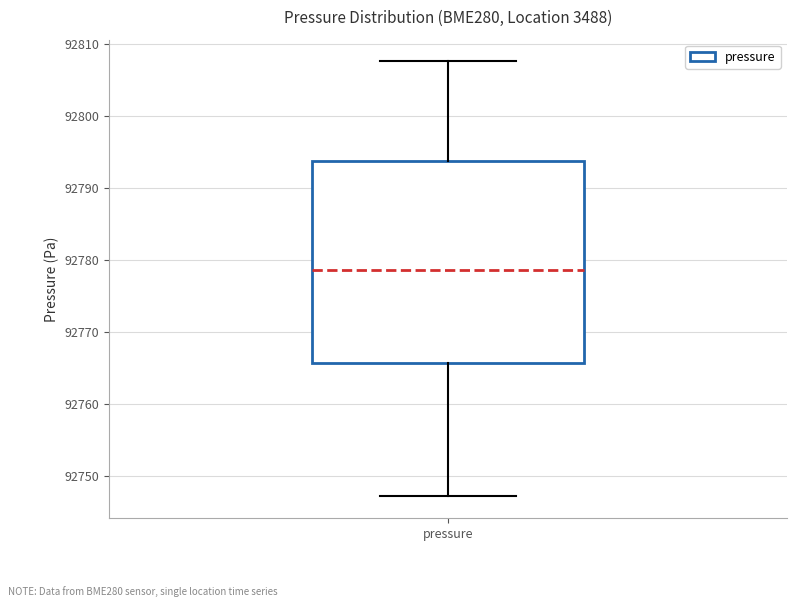

Where does the median line of the box for pressure sit on the y-axis? The values are not printed on the chart, so give them approximately, as read against the axis.

92779